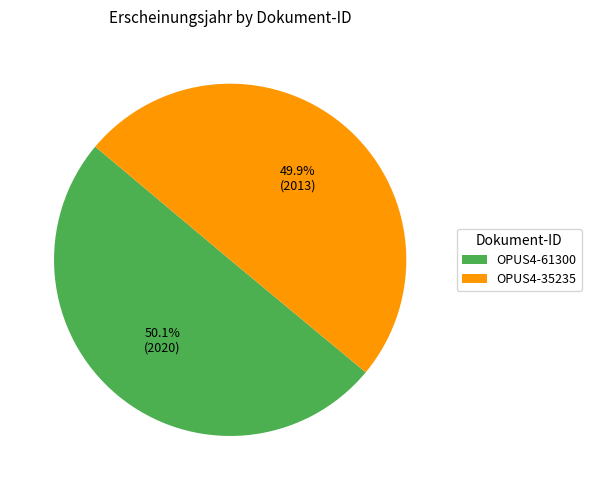

What portion of the pie excludes OPUS4-61300?

49.9%